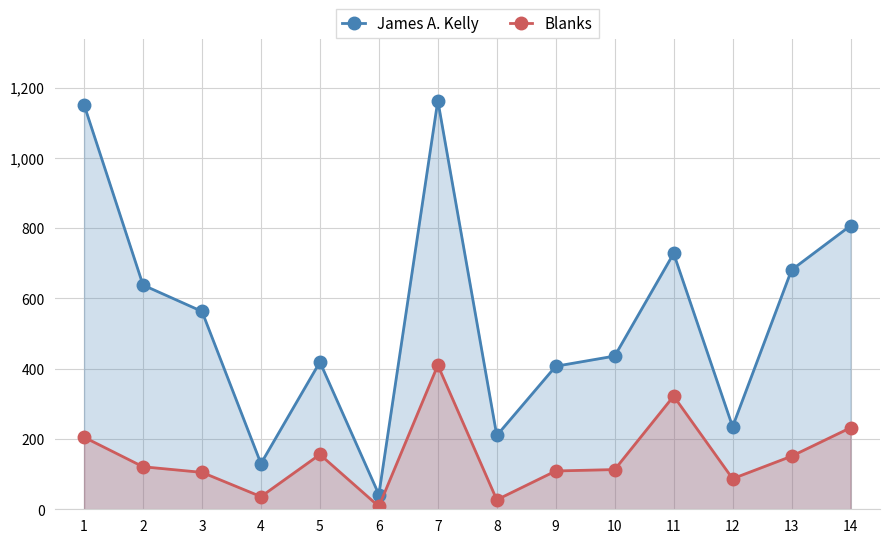

What are all the series names shown in the legend?

James A. Kelly, Blanks